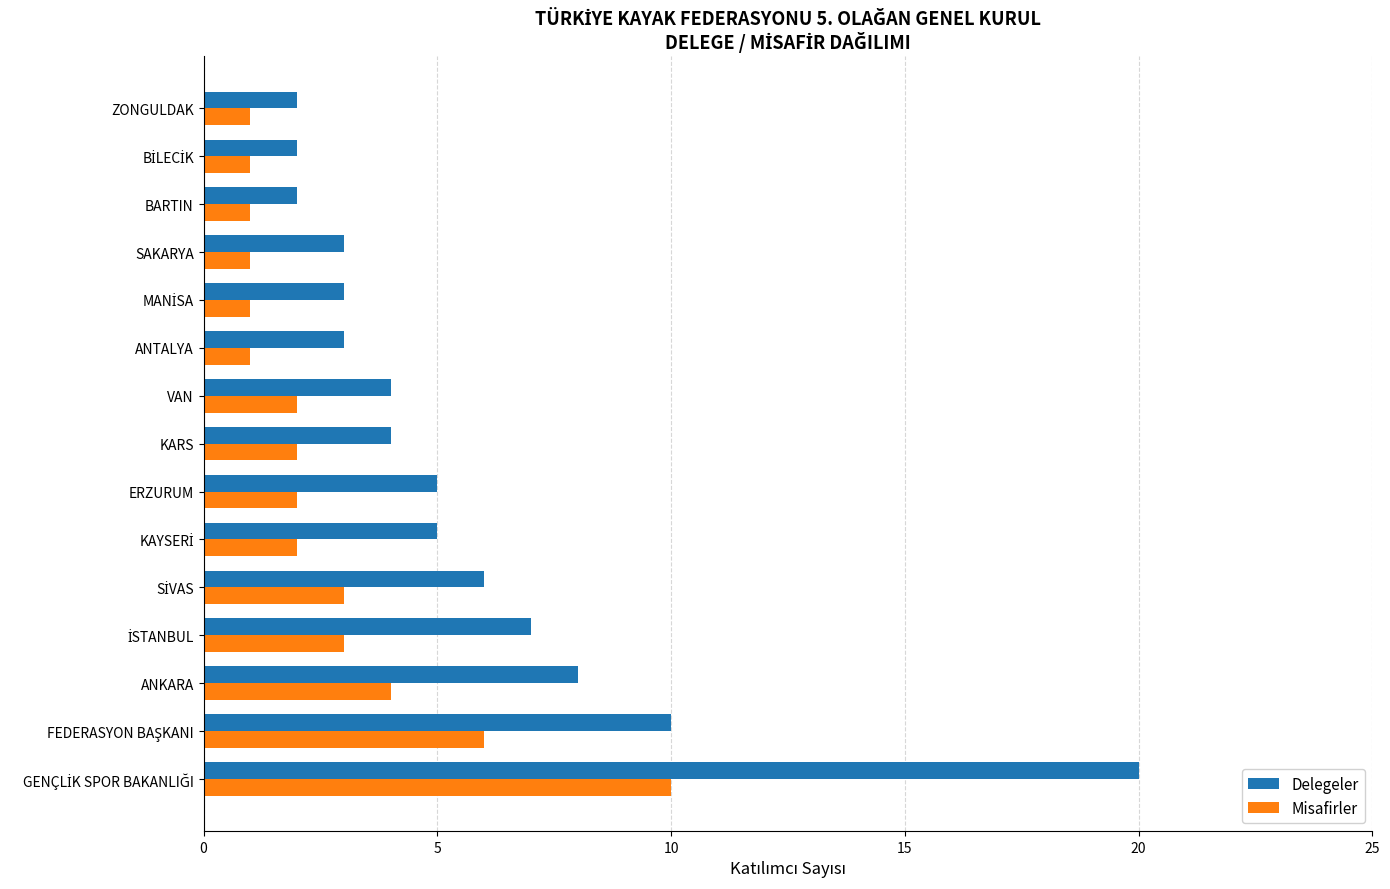

Which series has the largest total across all categories?

Delegeler